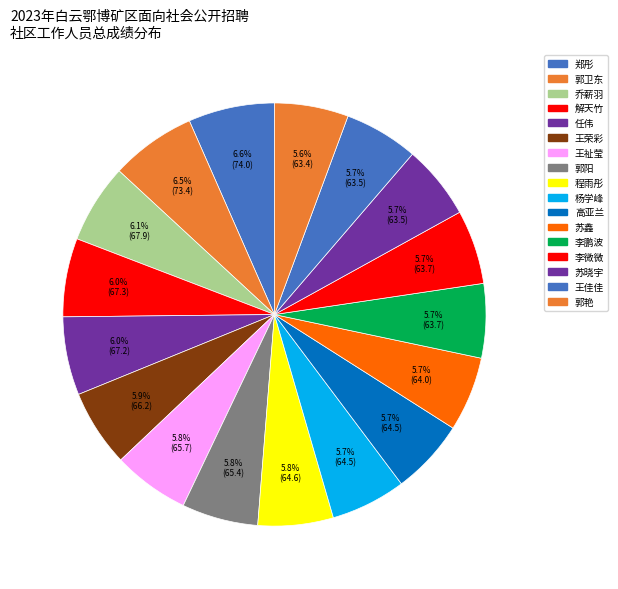

How many slices are in this pie chart?

17